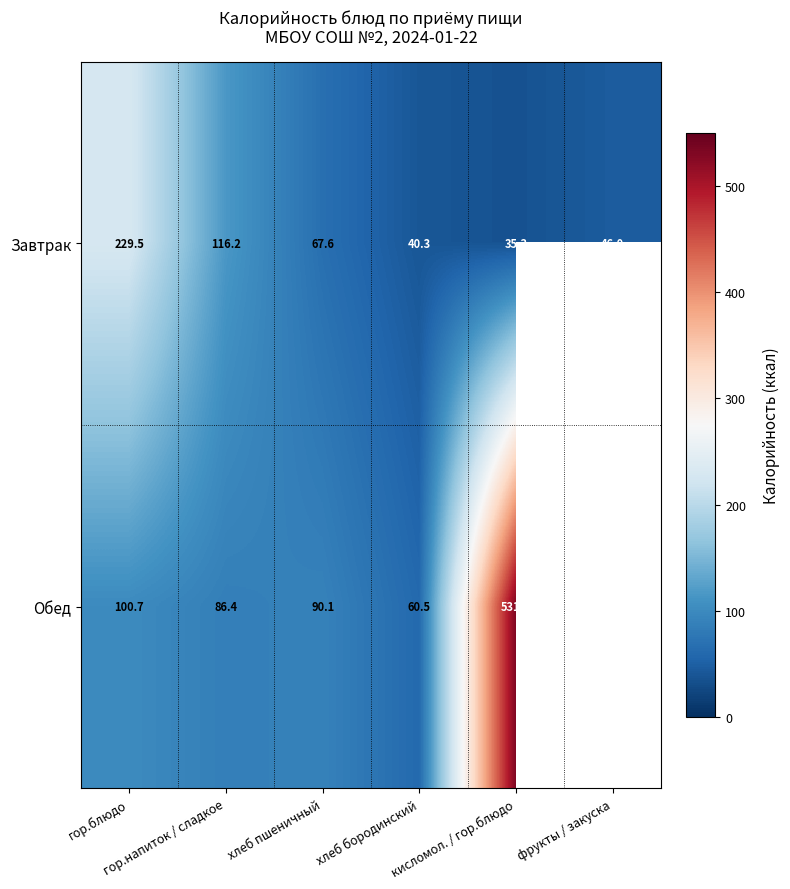

Count the number of categories in the chart.

6